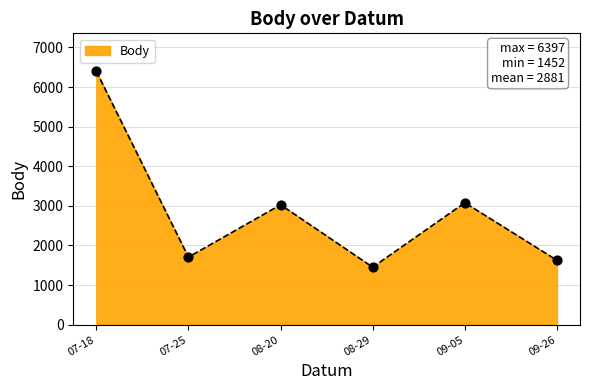

Which has a higher value, 08-29 or 09-05?

09-05